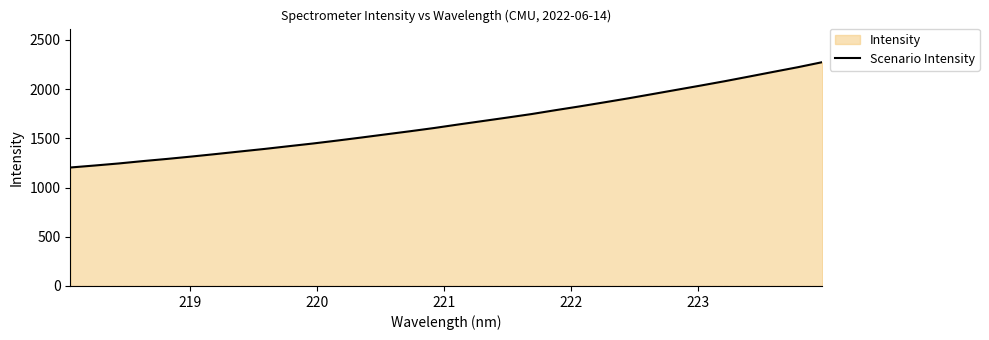

What is the smallest value displayed?

1203.3